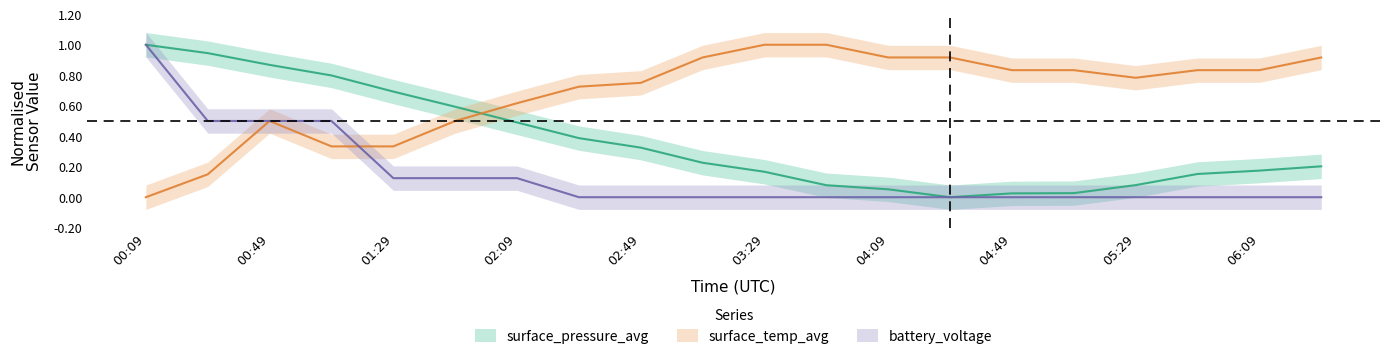

What is the difference between the highest and lowest values at 00:29?

0.8